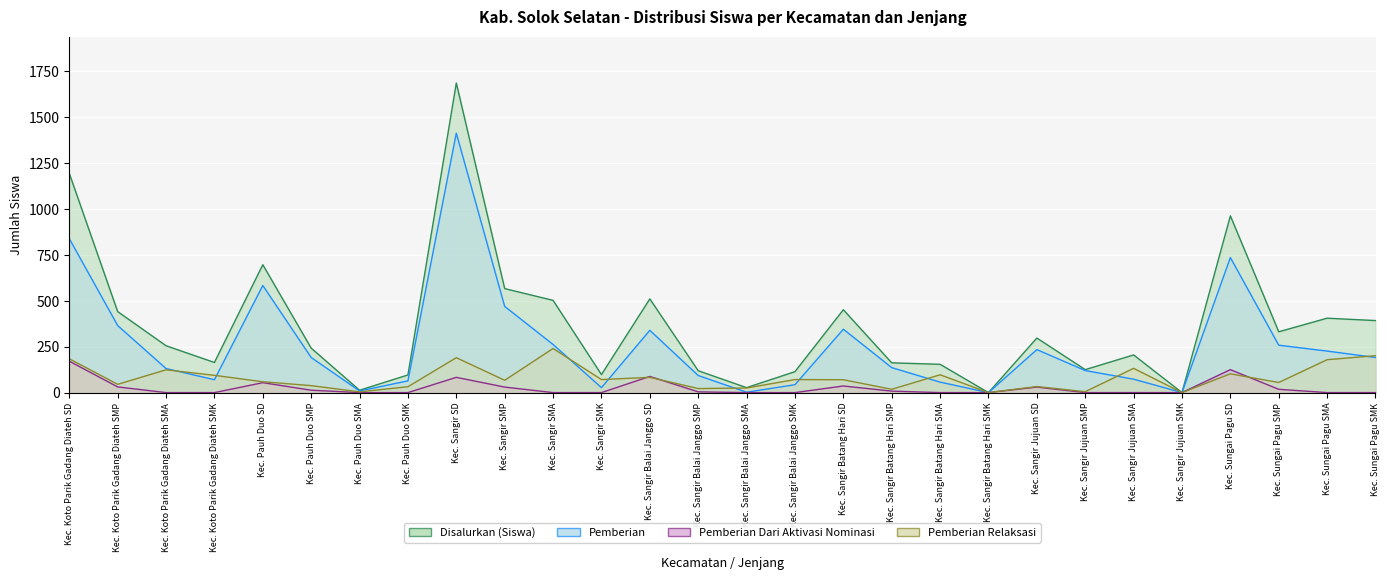

How many series are shown in this chart?

4